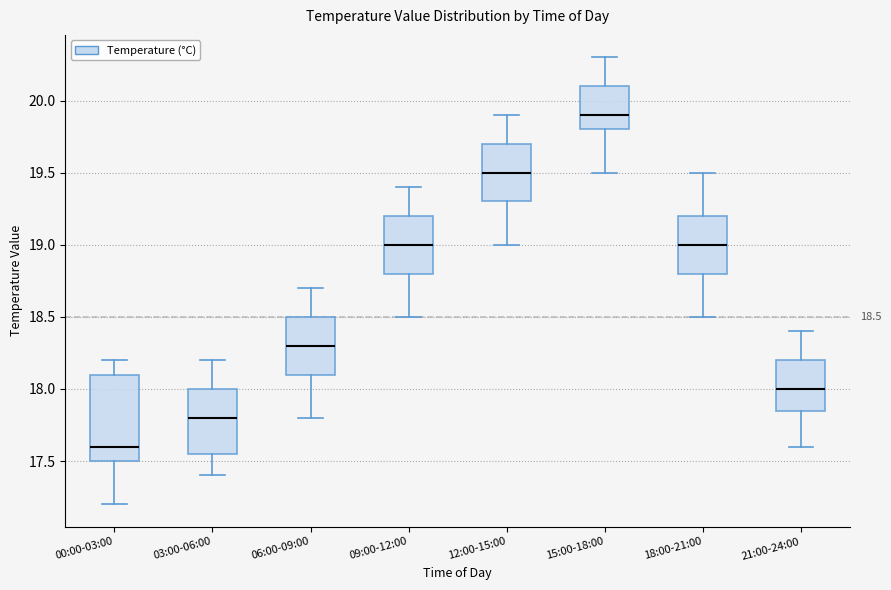

Which box has the lowest median line?

00:00-03:00